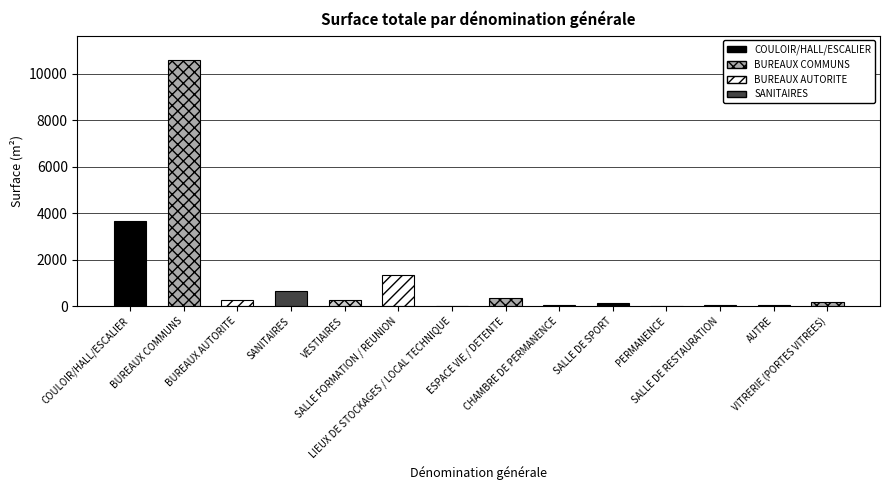

What is the sum of all values?

17546.1